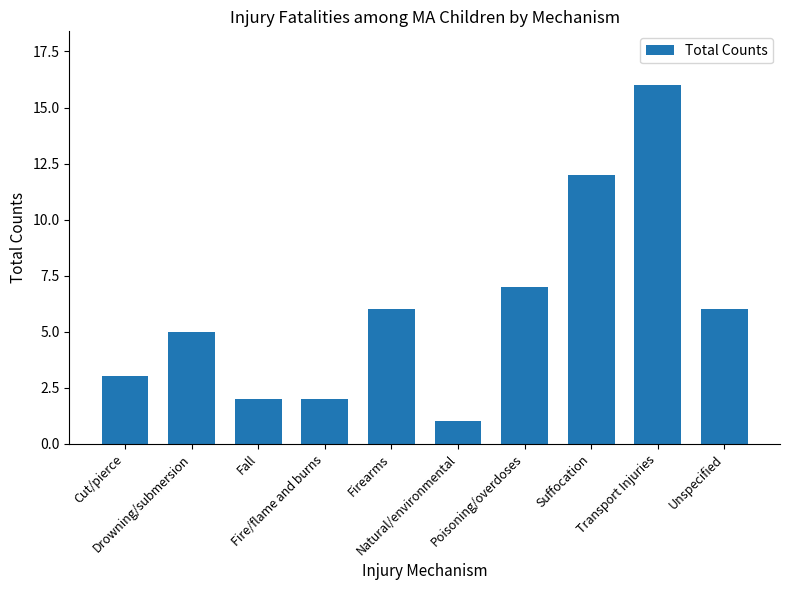

Reading left to right, list all the values displayed in this chart.

Cut/pierce=3	Drowning/submersion=5	Fall=2	Fire/flame and burns=2	Firearms=6	Natural/environmental=1	Poisoning/overdoses=7	Suffocation=12	Transport Injuries=16	Unspecified=6